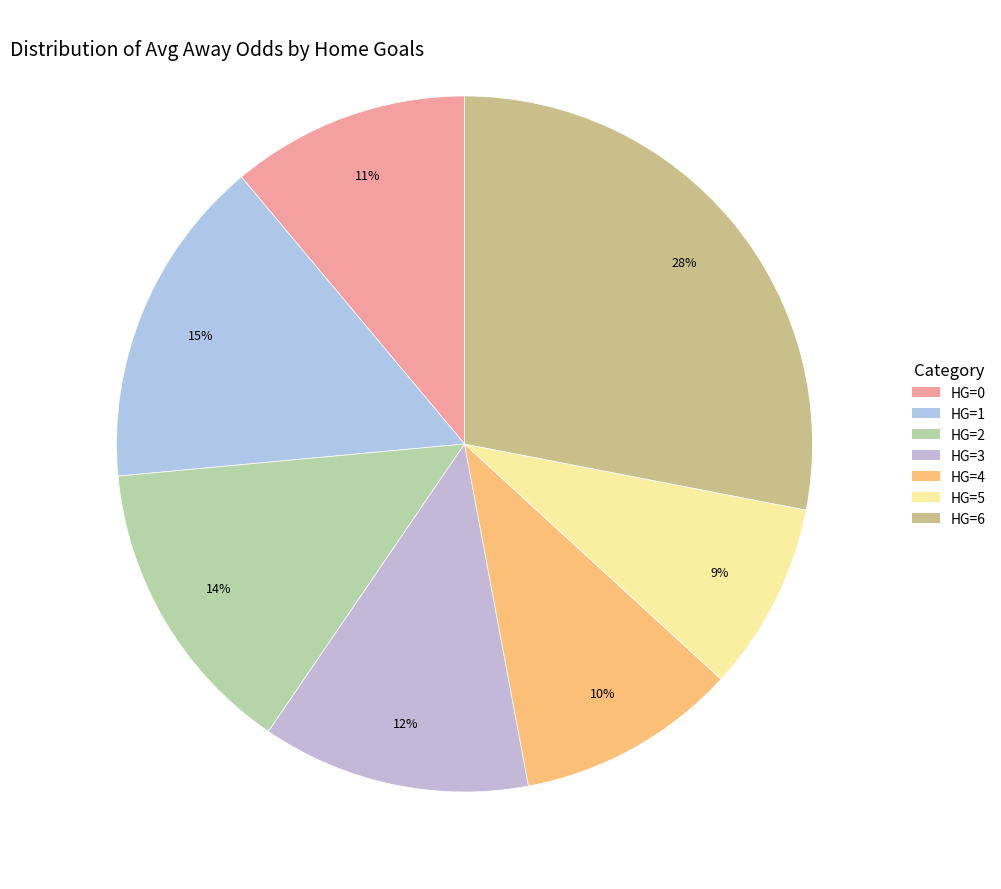

Approximately how many times larger is the value at HG=4 compared to HG=5?

1.2